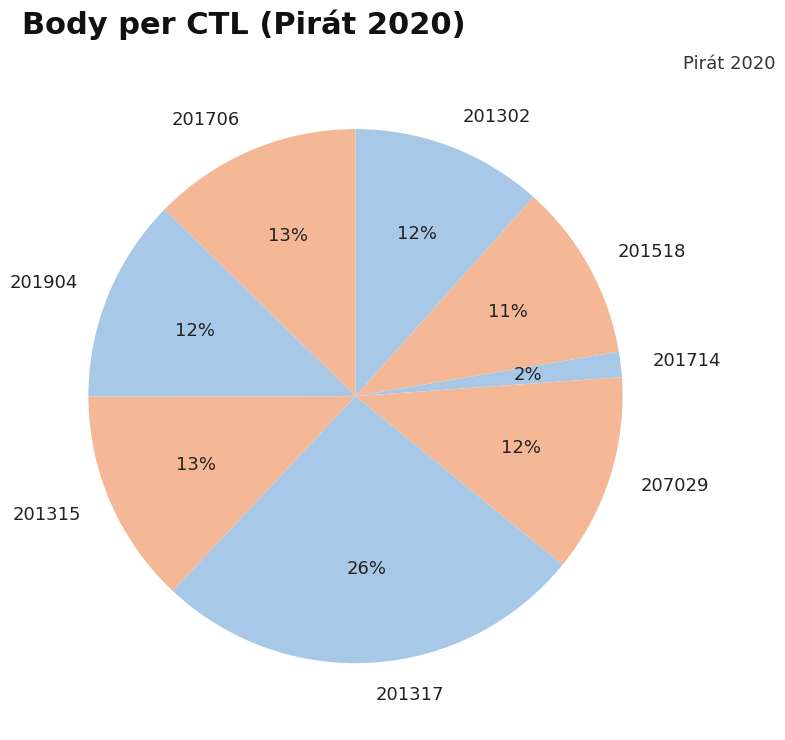

Is the sum of 201315 and 201317 greater than half?

No